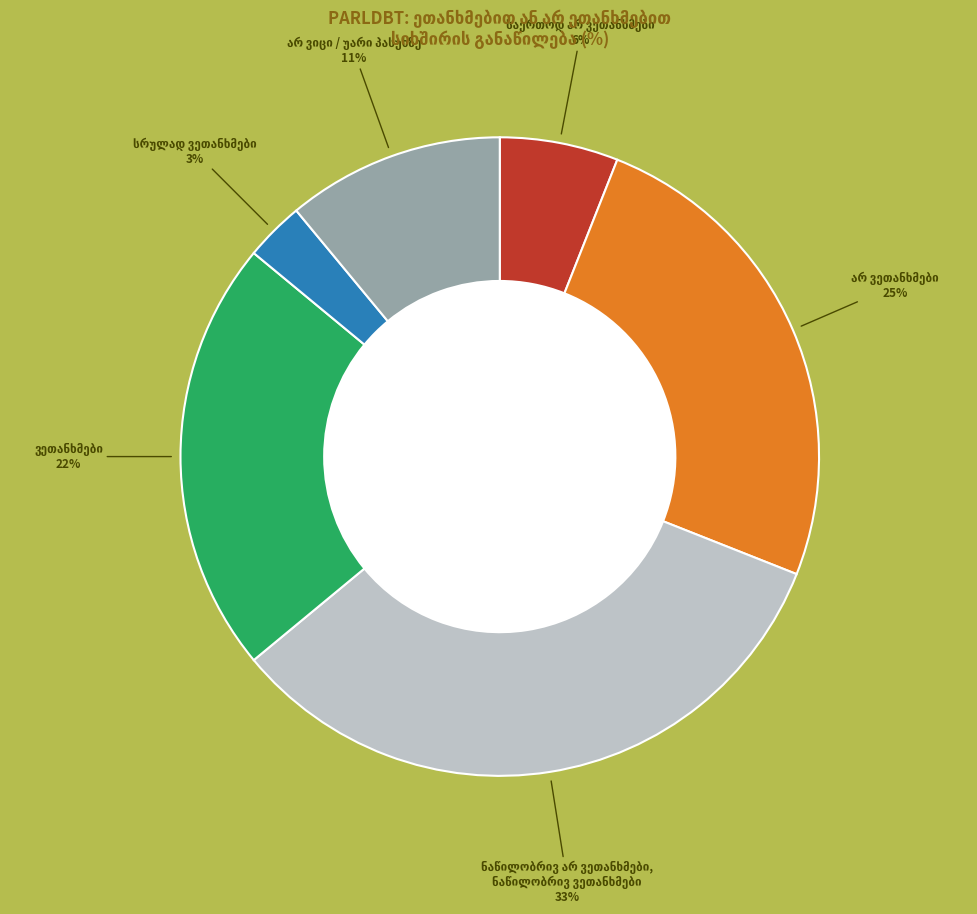

Is there a majority slice in this chart?

No